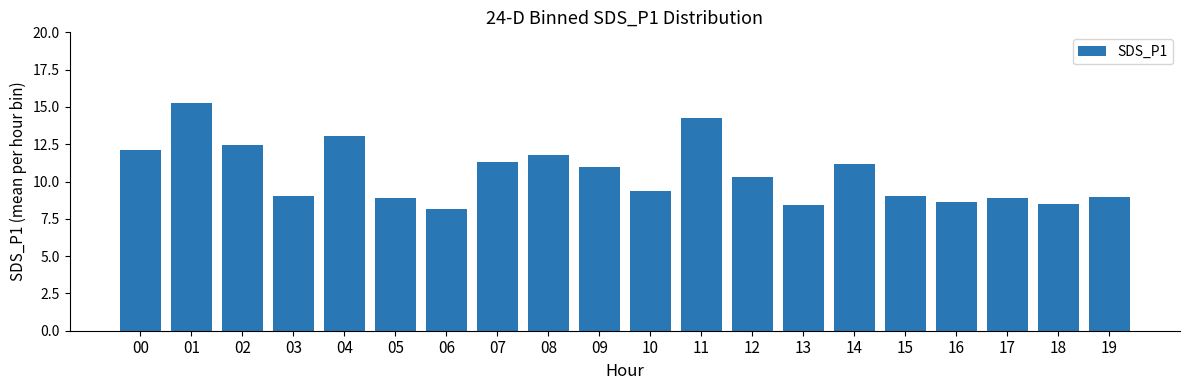

At which label does the data first exceed 10?

00